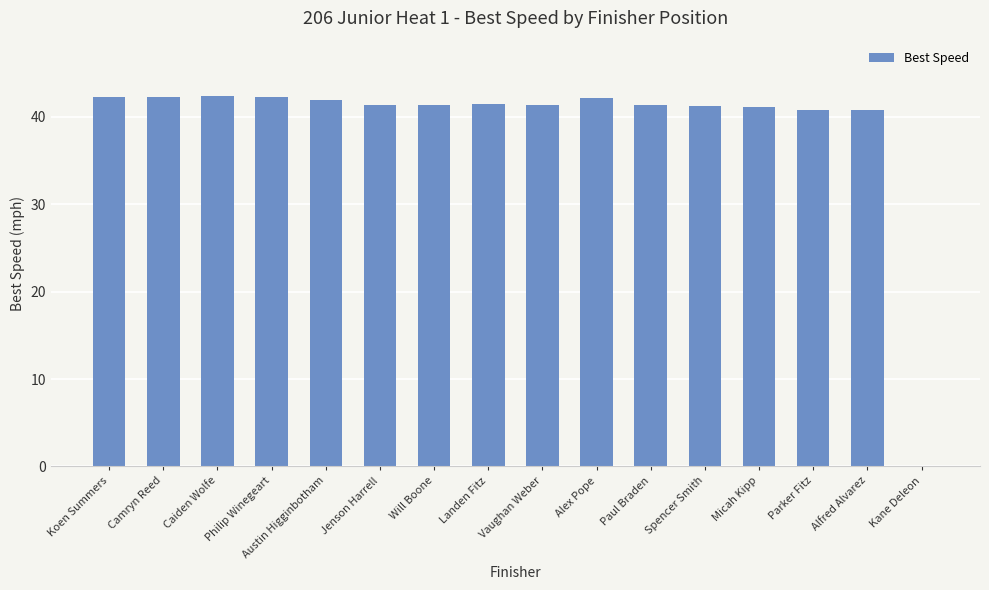

Approximately how many times larger is the value at Micah Kipp compared to Austin Higginbotham?

1.0